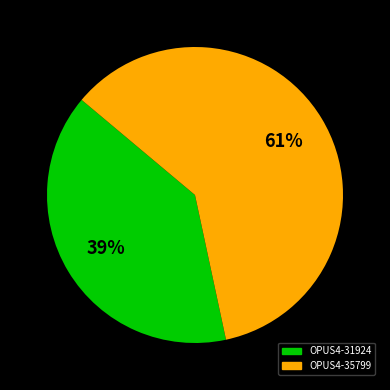

To the nearest percent, what is the average slice percentage?

50%